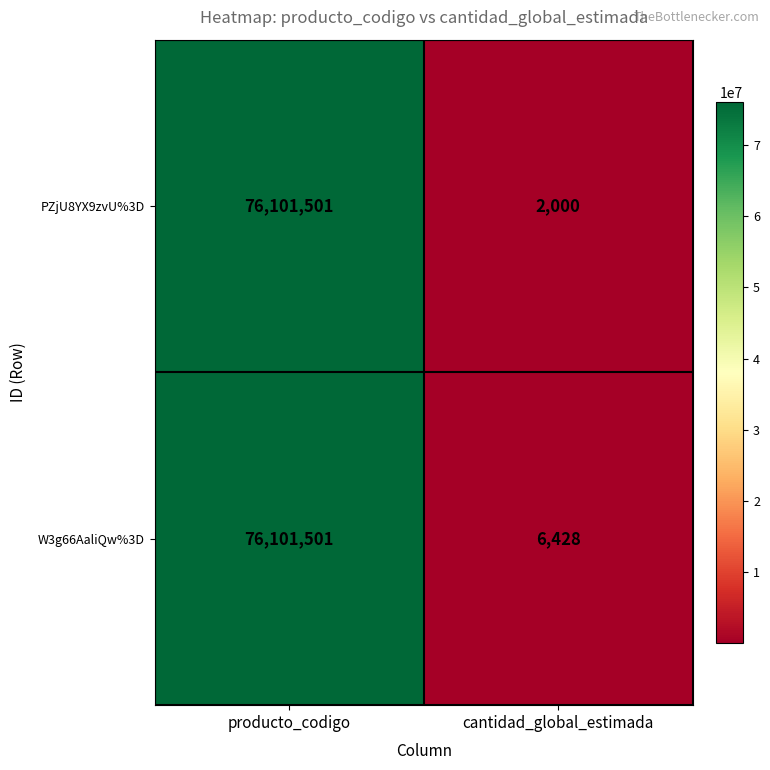

Which series has the largest total across all categories?

W3g66AaliQw%3D